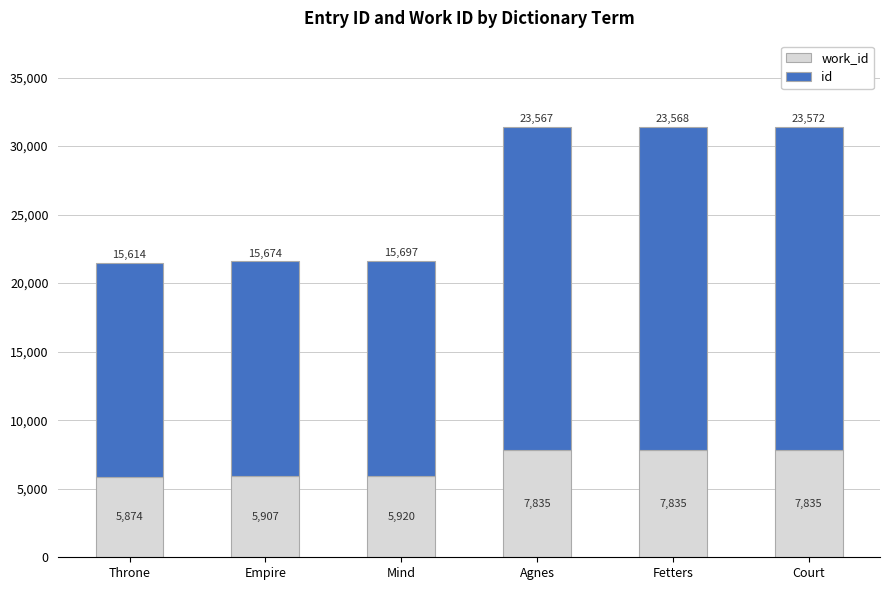

At which category is the sum across all series the highest?

Court